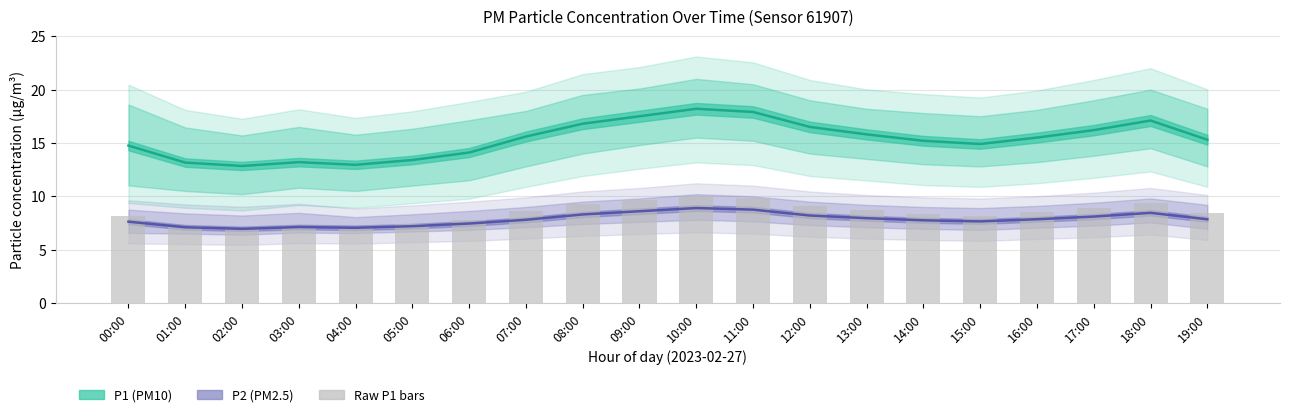

What is the difference between the maximum and second lowest values in the P1 (PM10) series?

5.2